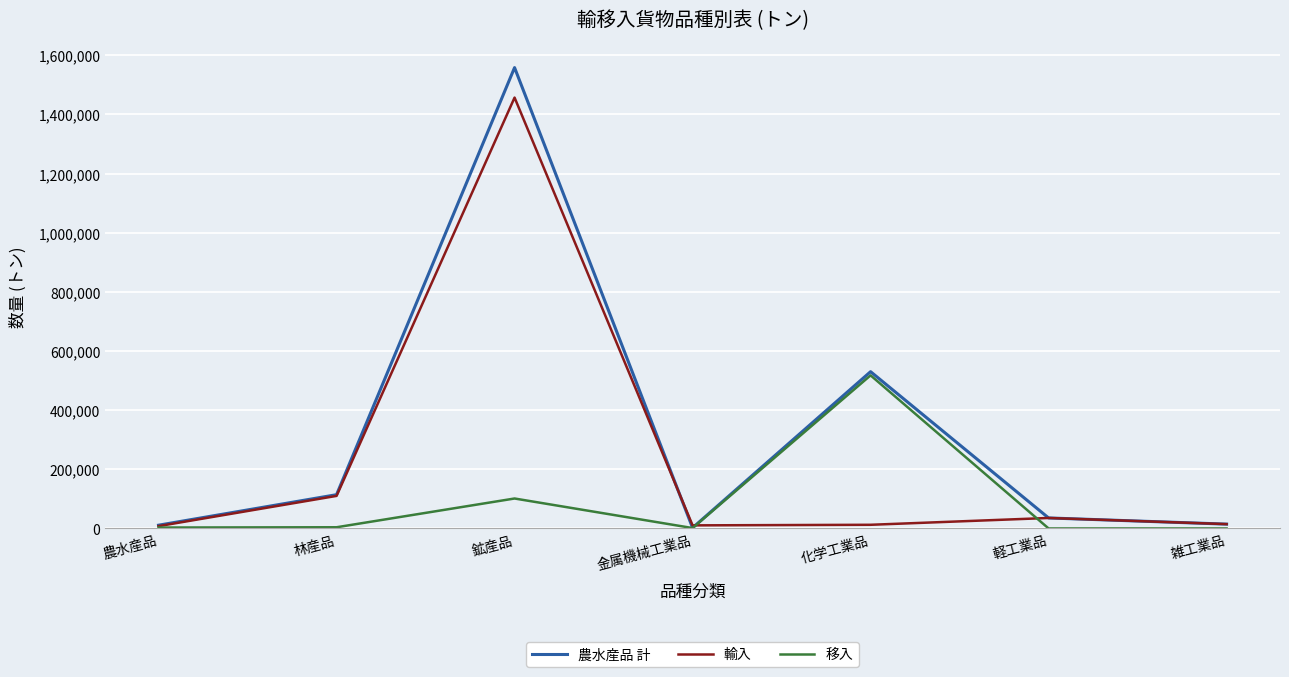

Is the value of 農水産品 計 at 雑工業品 greater than the value of 移入 at 雑工業品?

Yes